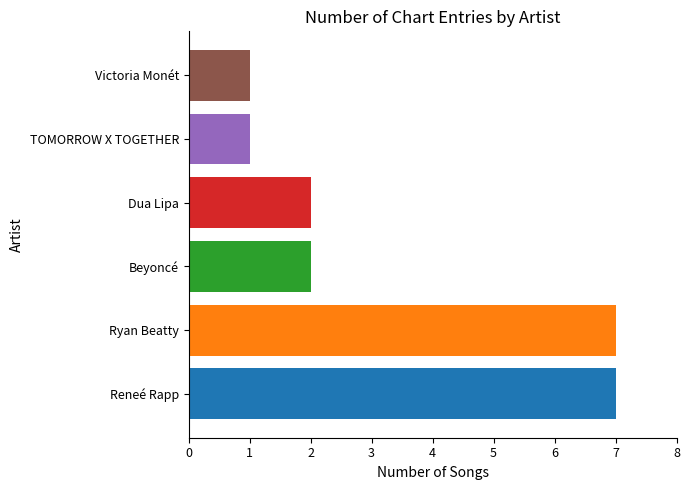

Count the number of categories in the chart.

6